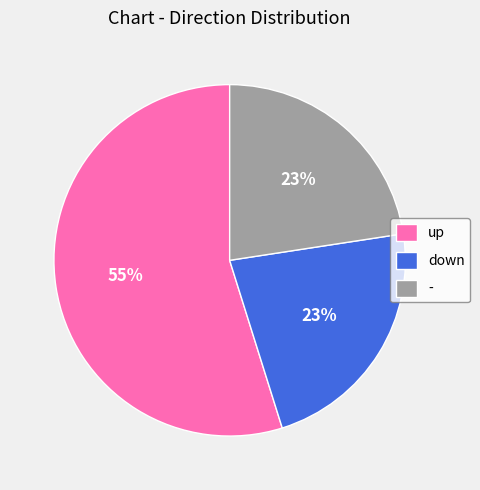

Which category has the biggest portion of the pie?

up